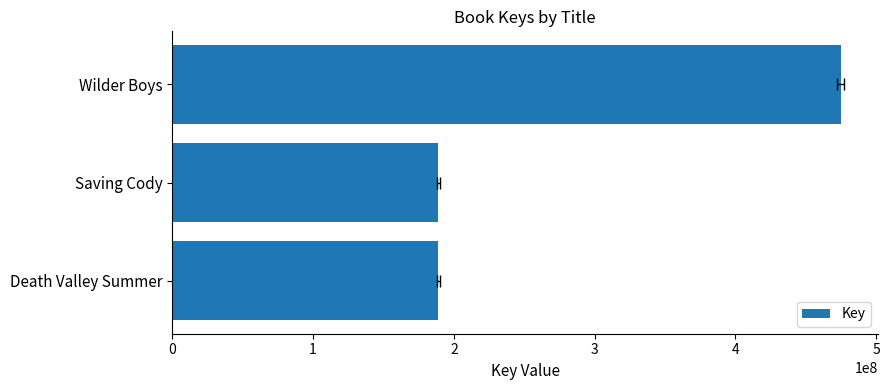

The value at Death Valley Summer is 188922471. True or false?

True